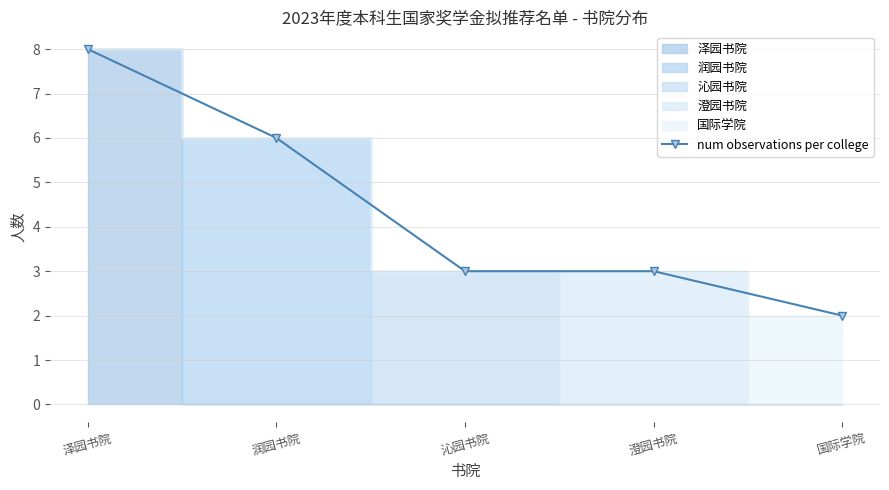

Where is the data nearest to the value 5?

润园书院